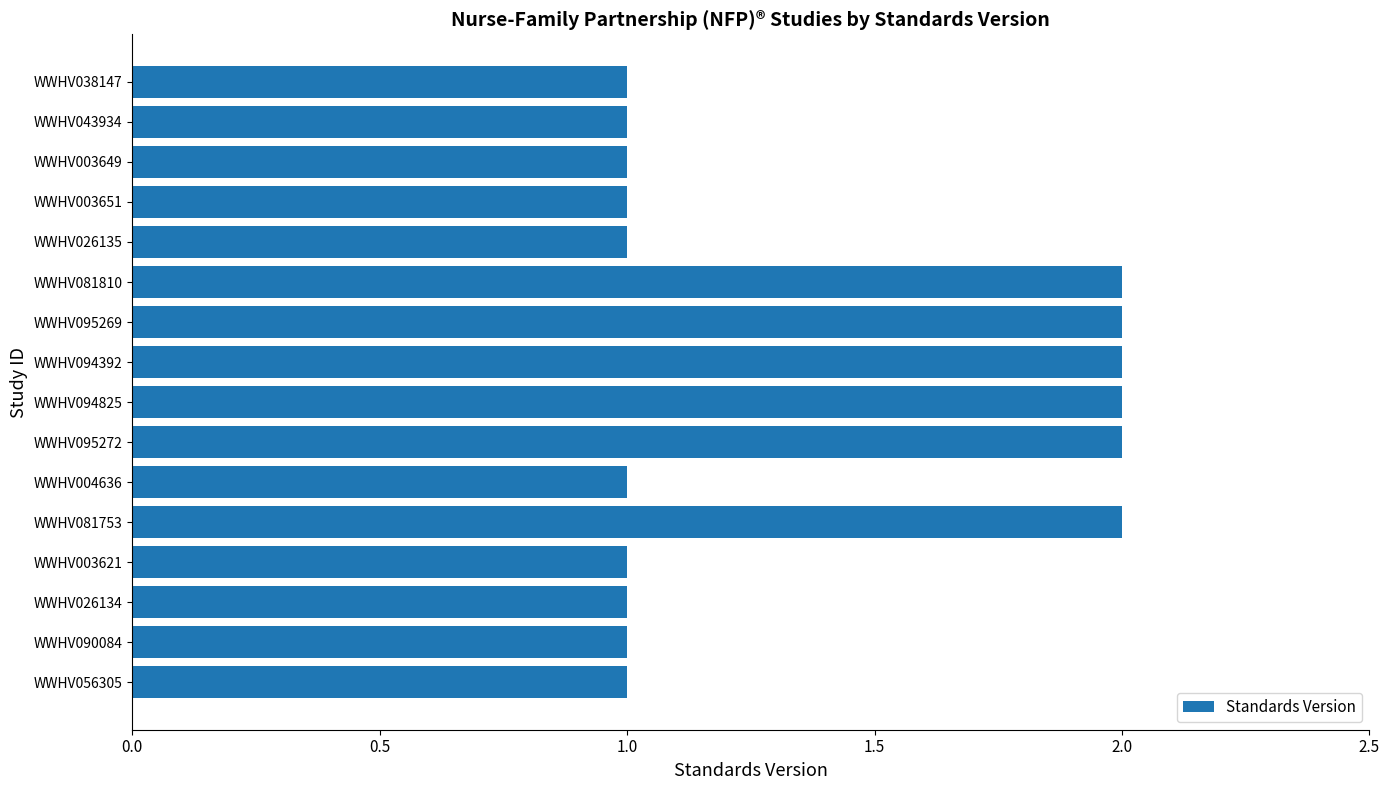

True or false: the data shows 1 at WWHV094825.

False